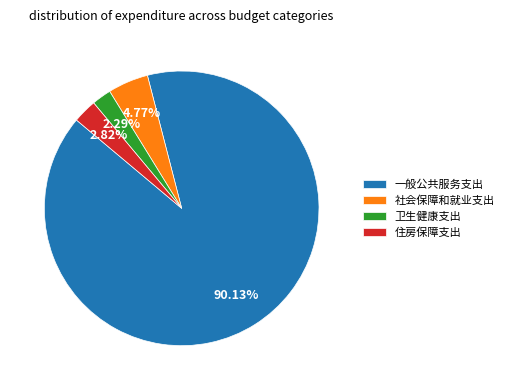

Approximately how many times larger is the value at 卫生健康支出 compared to 社会保障和就业支出?

0.5